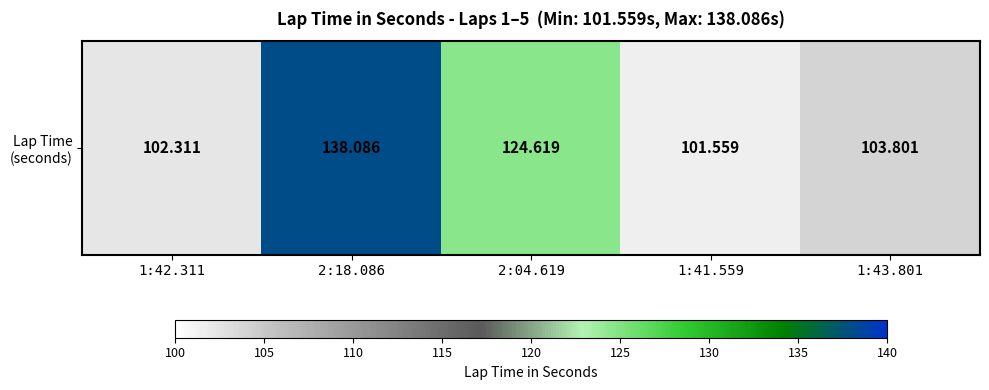

Reading left to right, transcribe all the data shown in this chart.

1:42.311=102.3	2:18.086=138.1	2:04.619=124.6	1:41.559=101.6	1:43.801=103.8